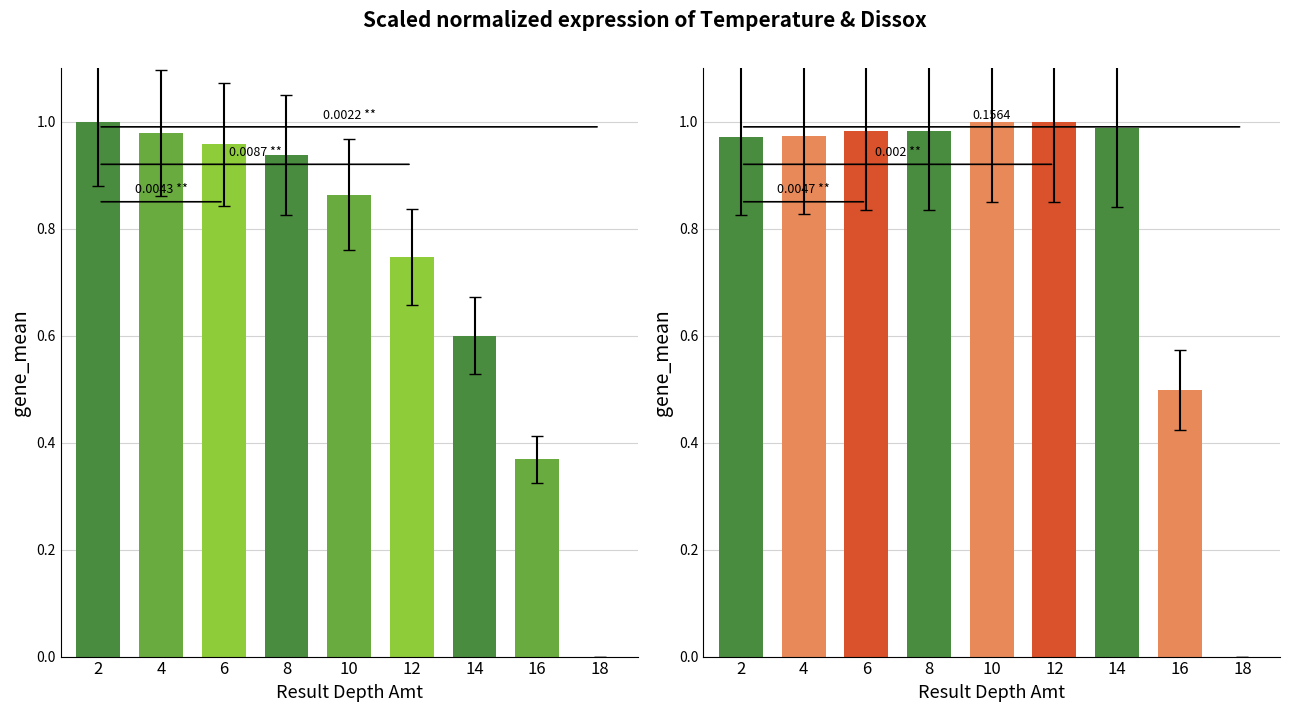

List the series in order of their overall mean, highest first.

Dissox, Temperature